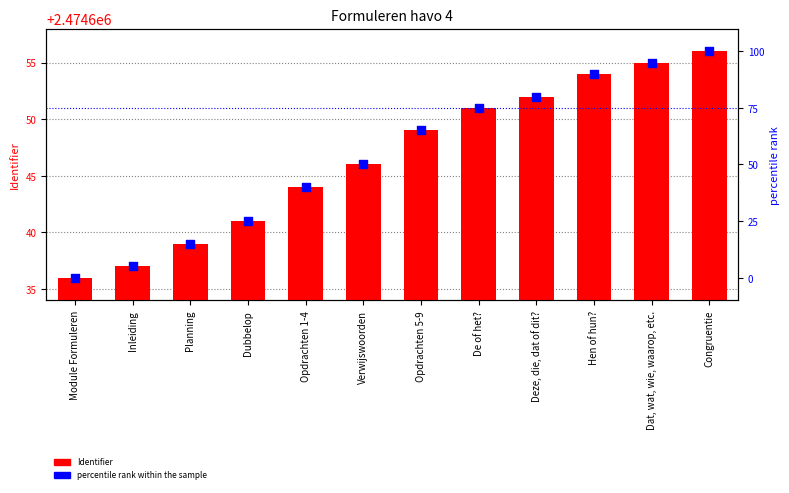

Which series has the largest total across all categories?

Identifier